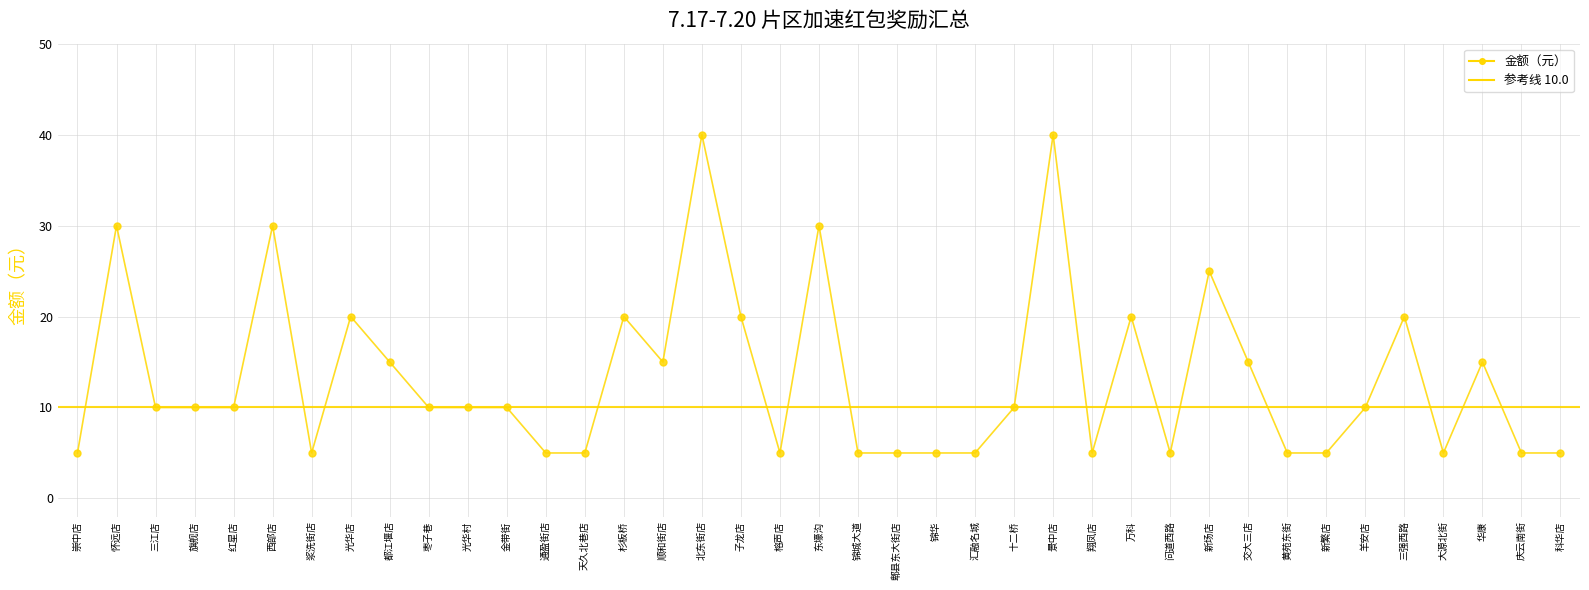

Approximately how many times larger is the value at 问道西路 compared to 新场店?

0.2